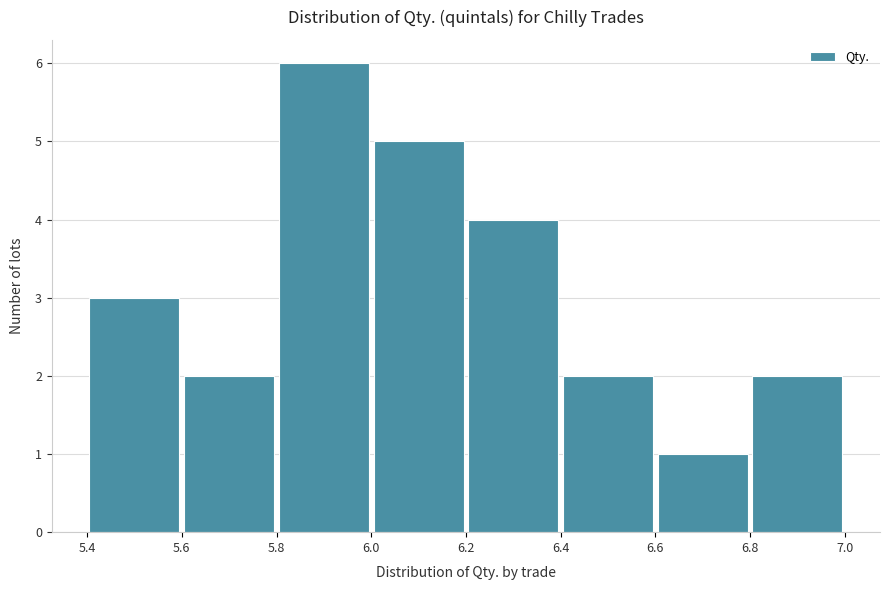

Over which range of the x-axis is the bar tallest?

5.8 to 6.0